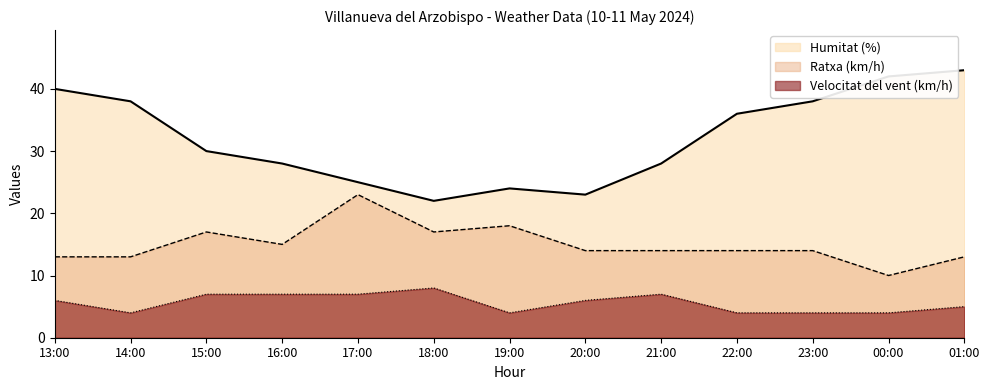

What are all the series names shown in the legend?

Humitat (%), Ratxa (km/h), Velocitat del vent (km/h)